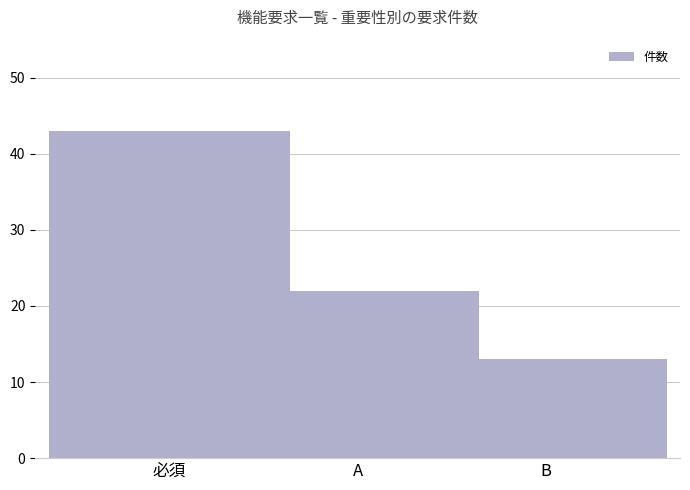

What is the value of the 2nd bar from the left?

22